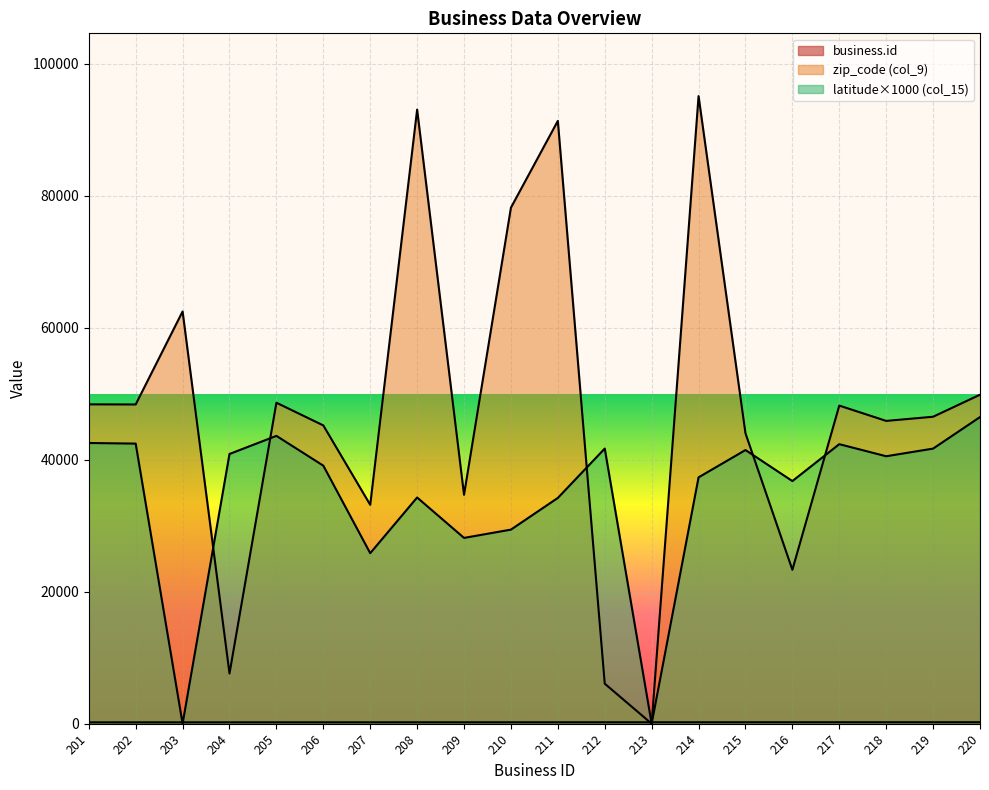

Where is business.id nearest to the value 210?

210